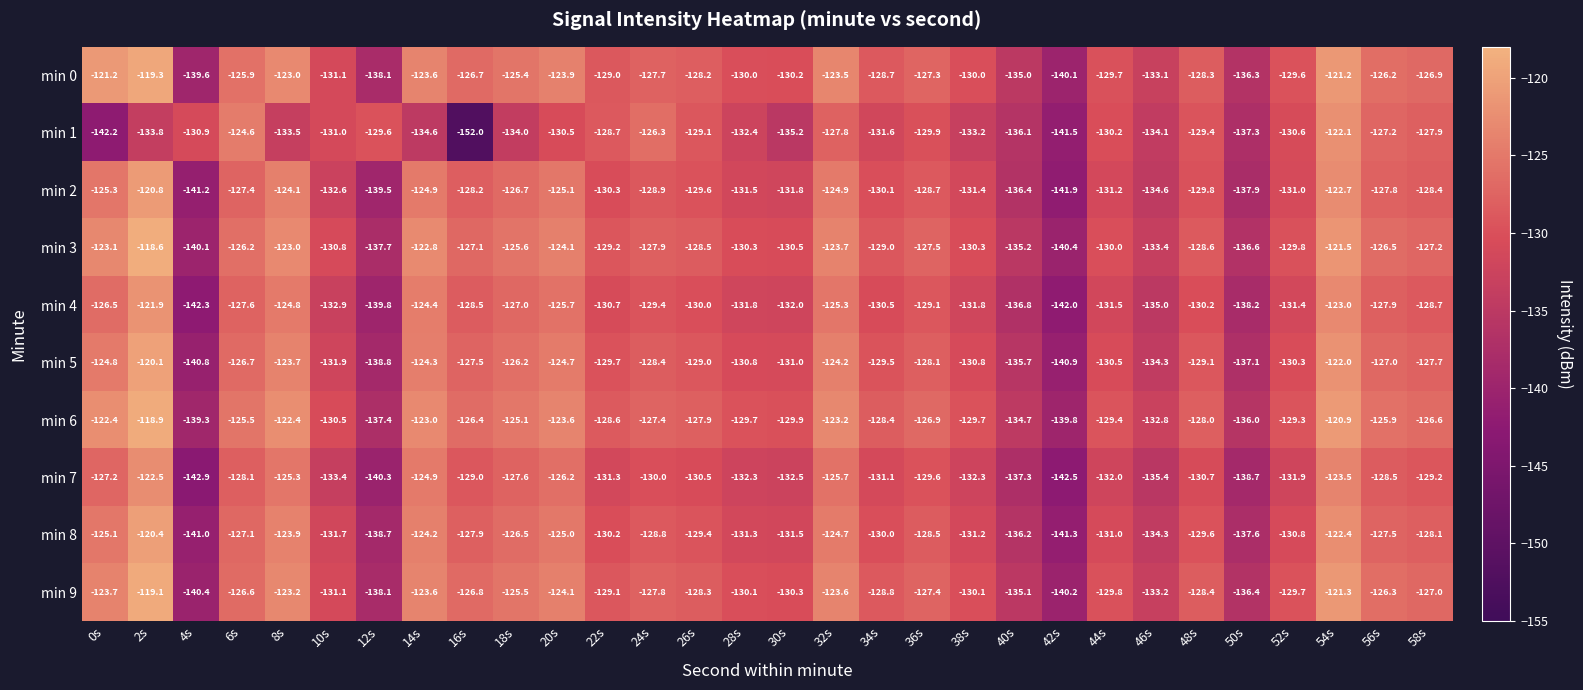

List the series in order of their peak value, highest first.

min 3, min 6, min 9, min 0, min 5, min 8, min 2, min 4, min 1, min 7